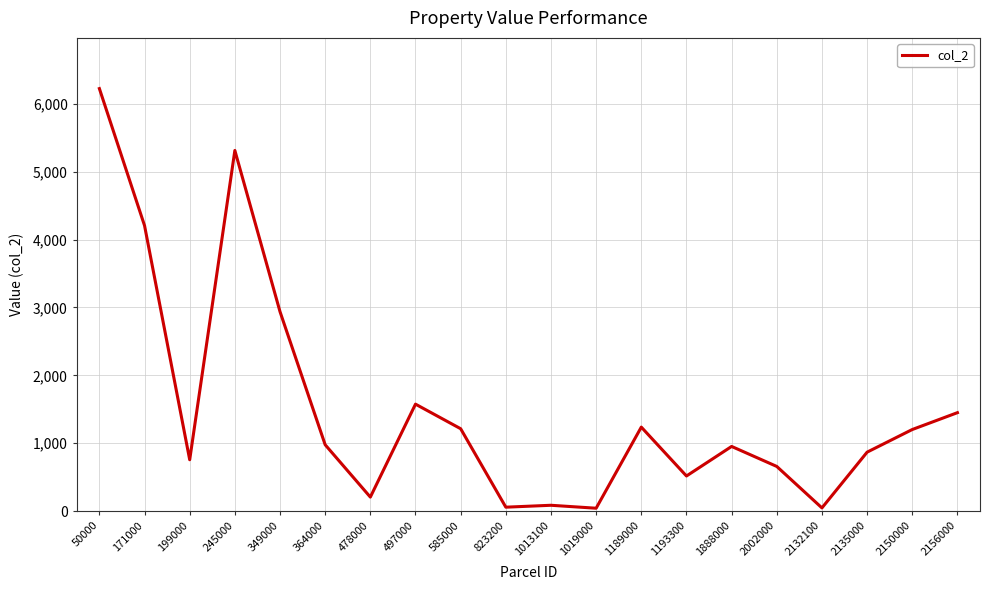

At which label is the value closest to 3133?

349000